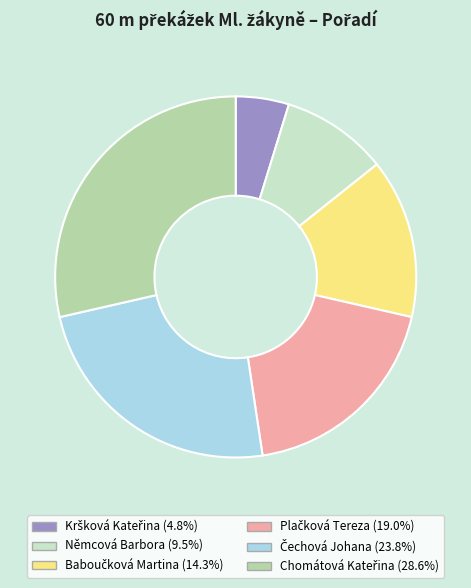

Count the number of slices in the pie.

6